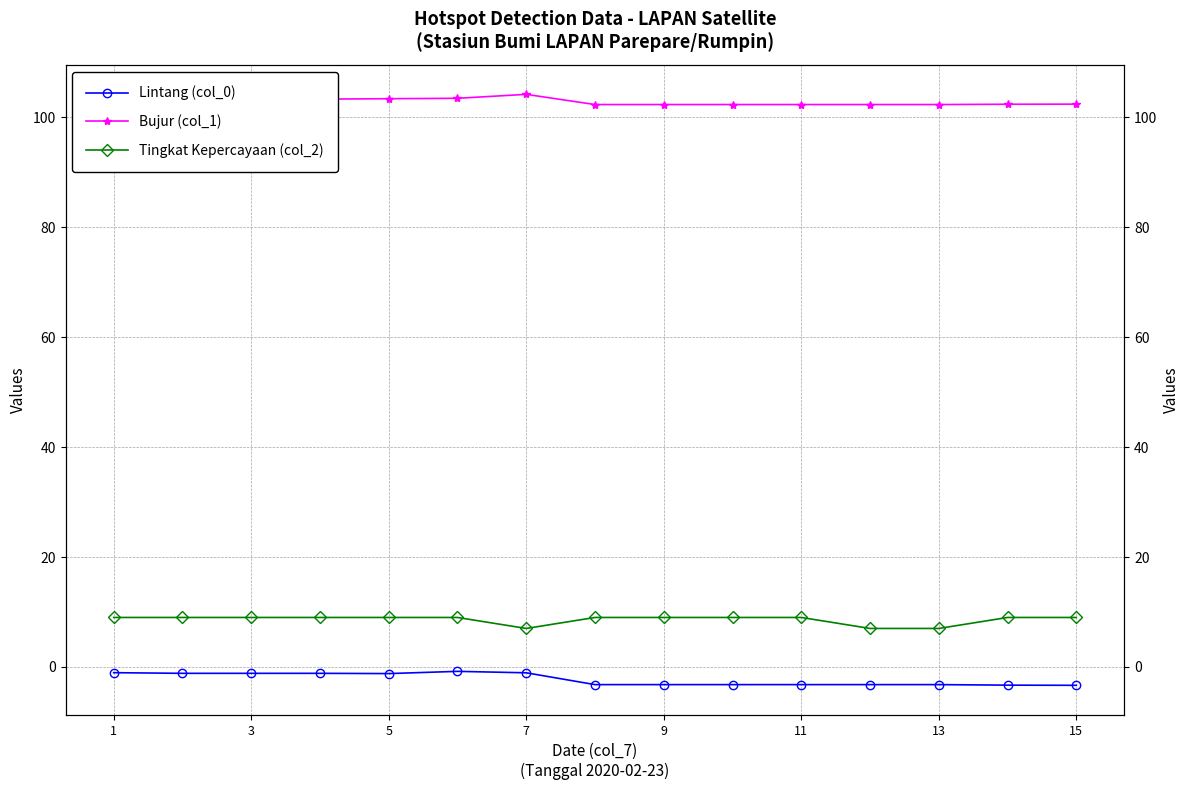

Reading left to right, list all the values displayed in this chart.

Lintang (col_0): -1.1	-1.2	-1.2	-1.2	-1.2	-0.8	-1.1	-3.2	-3.2	-3.2	-3.2	-3.2	-3.2	-3.3	-3.3
Bujur (col_1): 103.3	103.3	103.3	103.3	103.4	103.5	104.2	102.4	102.4	102.4	102.4	102.4	102.4	102.4	102.4
Tingkat Kepercayaan (col_2): 9.0	9.0	9.0	9.0	9.0	9.0	7.0	9.0	9.0	9.0	9.0	7.0	7.0	9.0	9.0